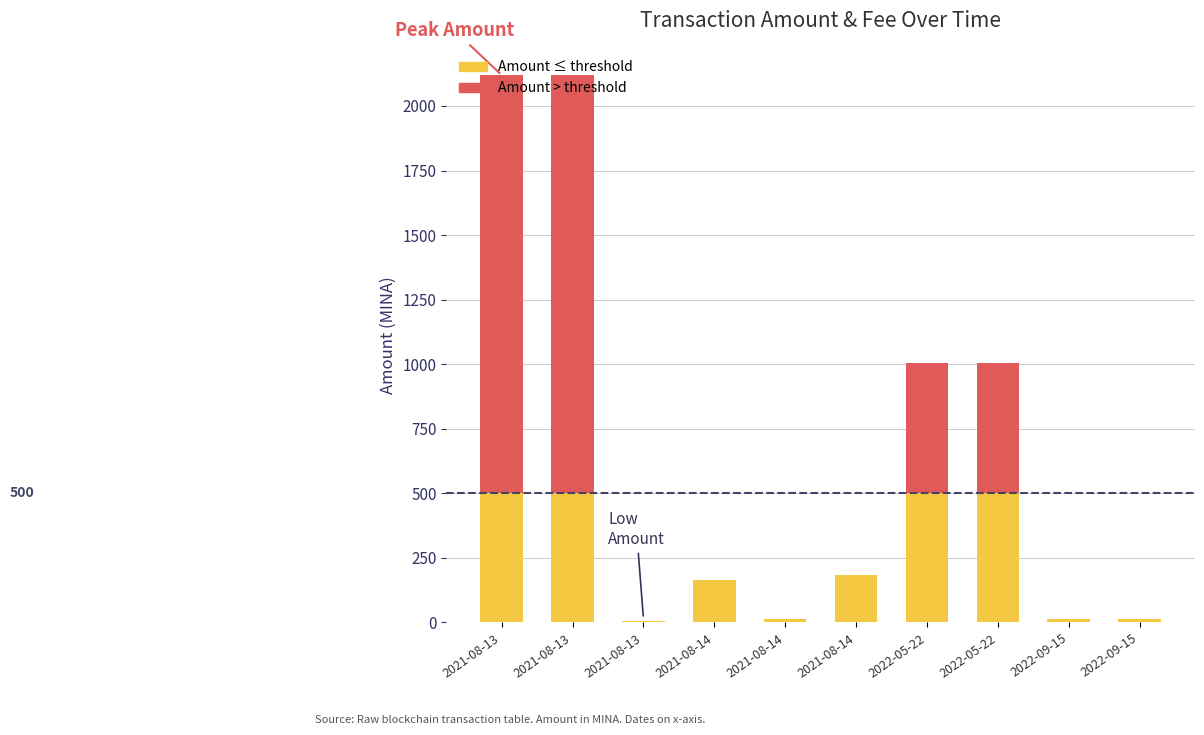

What are all the series names shown in the legend?

Amount ≤ threshold, Amount > threshold